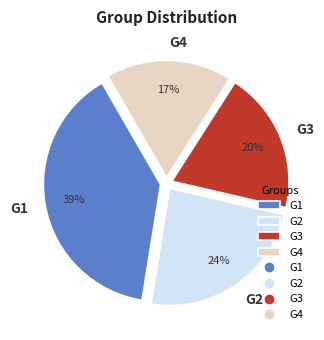

Which slice is the smallest?

G4